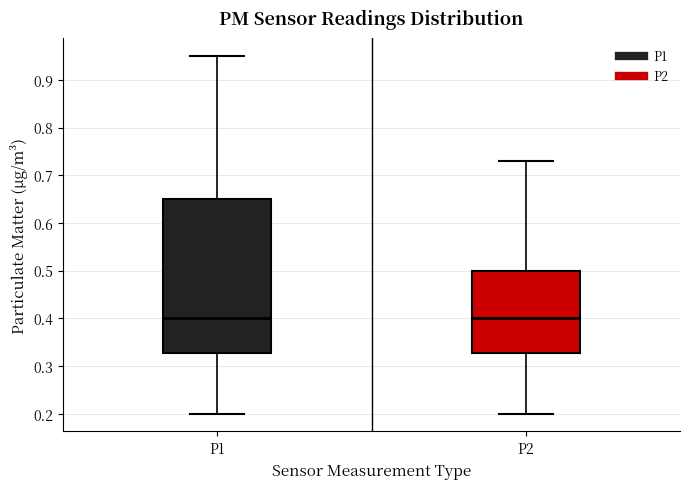

Where is the lower edge of the box for P2 on the y-axis? The values are not printed on the chart, so give them approximately, as read against the axis.

0.33